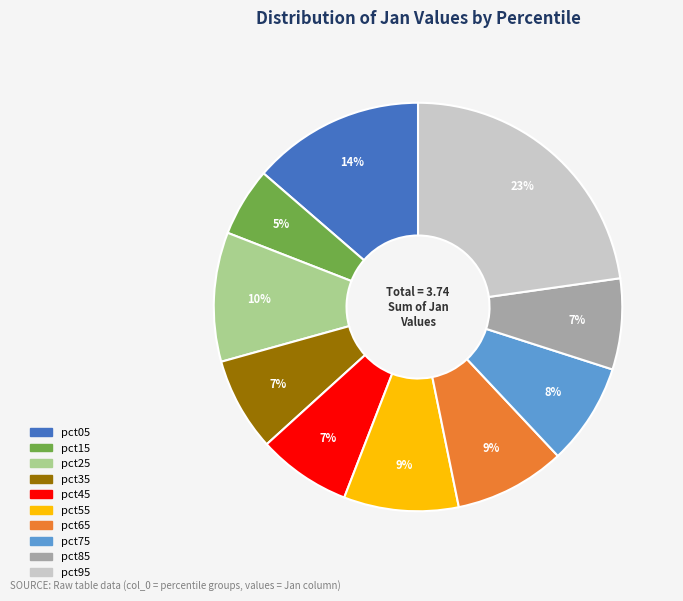

The pct35 slice represents 1% of the pie. True or false?

False